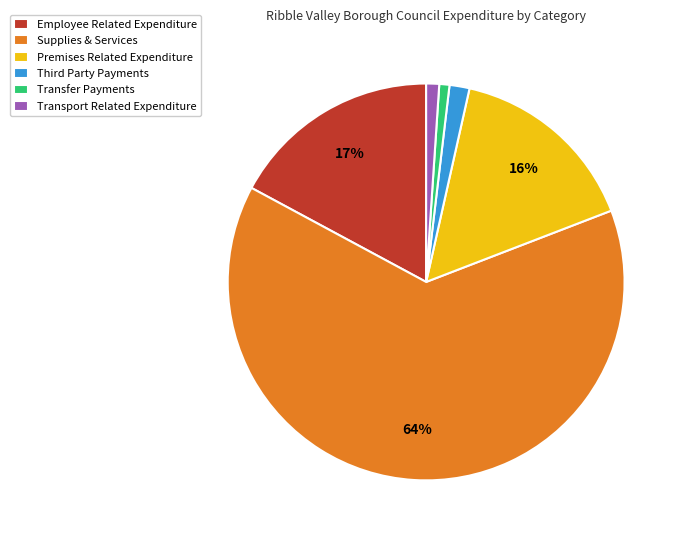

Between Premises Related Expenditure and Supplies & Services, which is larger?

Supplies & Services